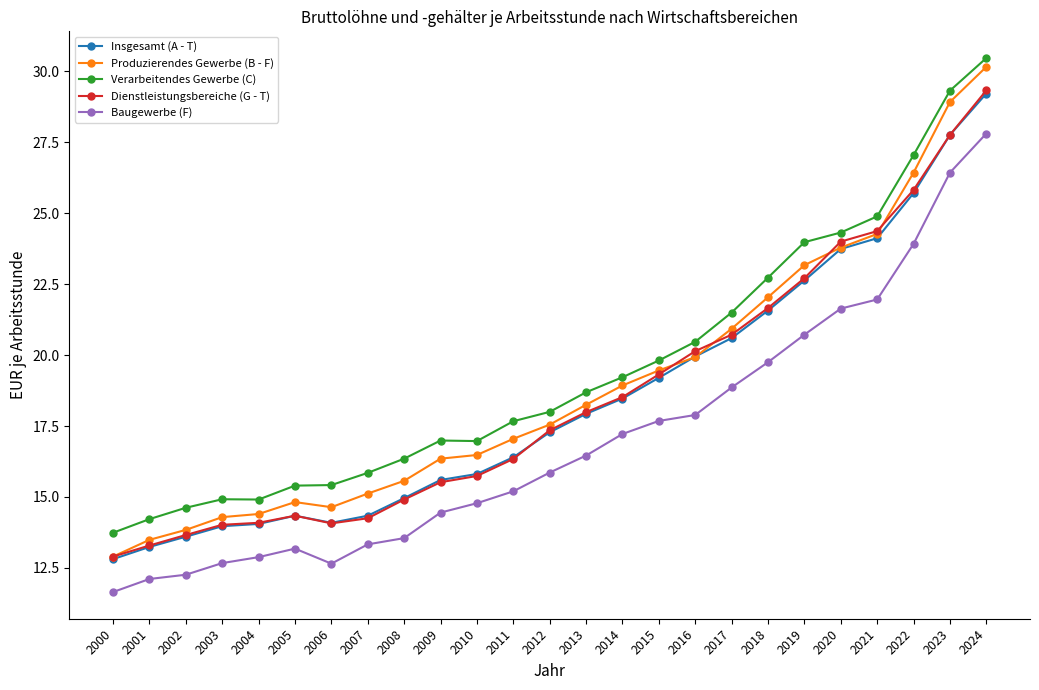

What are all the series names shown in the legend?

Insgesamt (A - T), Produzierendes Gewerbe (B - F), Verarbeitendes Gewerbe (C), Dienstleistungsbereiche (G - T), Baugewerbe (F)